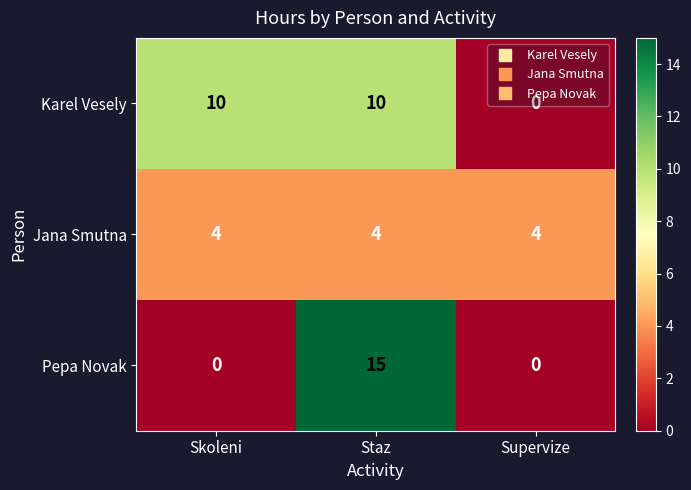

What value does the Pepa Novak series have at Staz, to the nearest 5?

15